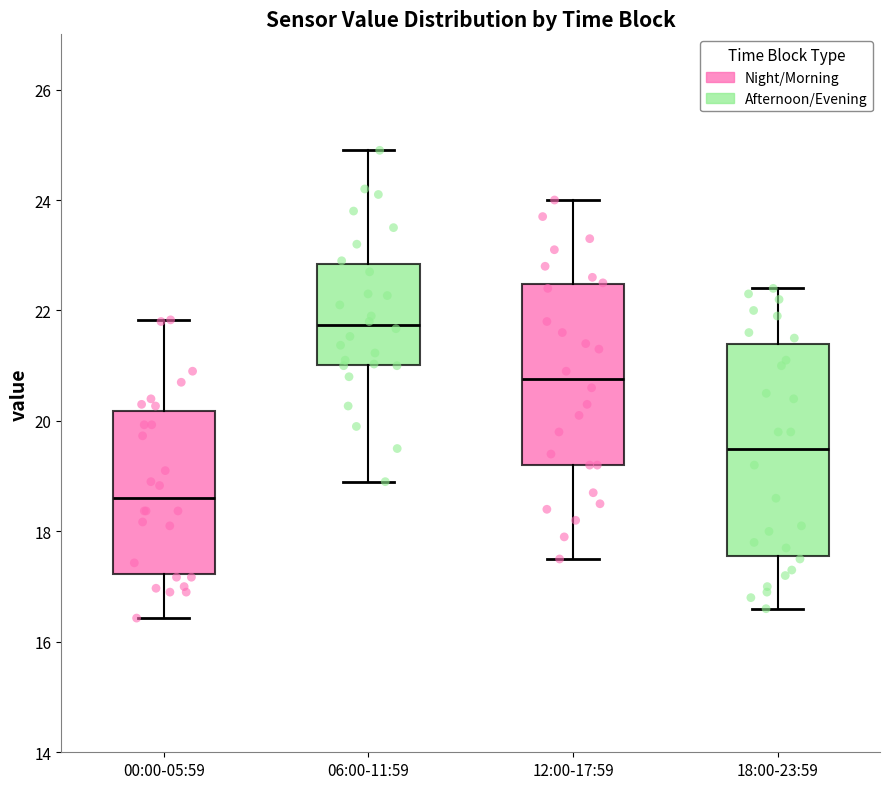

Which box is the tallest, from its lower edge to its upper edge?

18:00-23:59